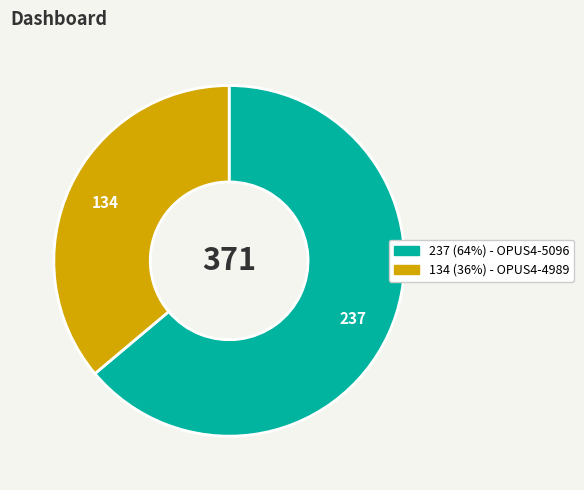

Is there a majority slice in this chart?

Yes